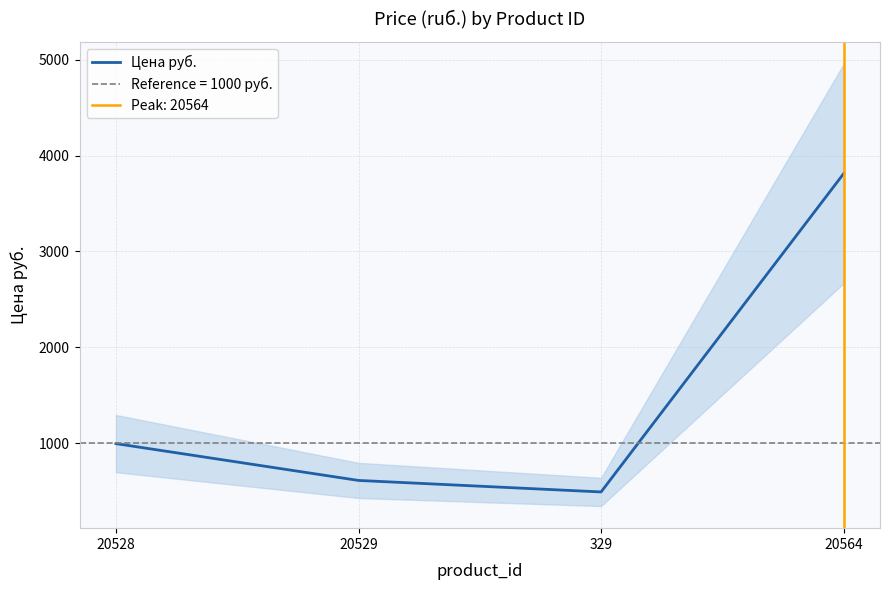

How many points are lower than both their immediate neighbors (excluding endpoints)?

1